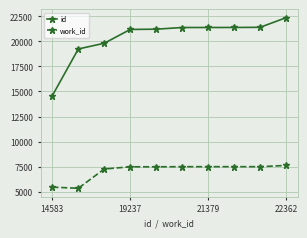

True or false: work_id and id intersect in this chart.

False